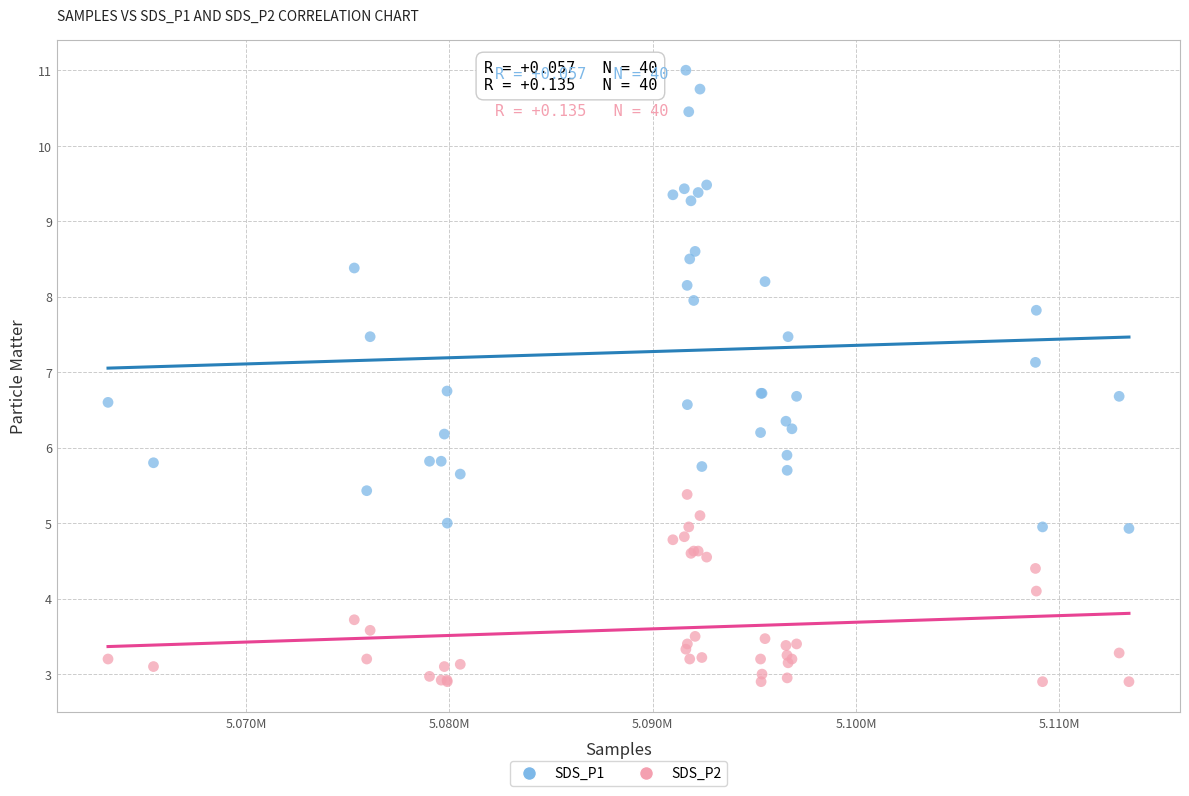

Which series reaches the minimum Y coordinate?

SDS_P2